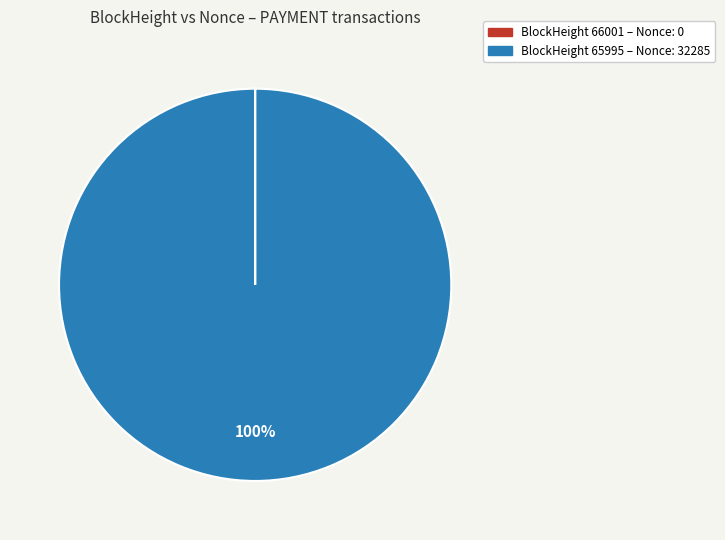

Is there any slice that represents more than half of the pie?

Yes